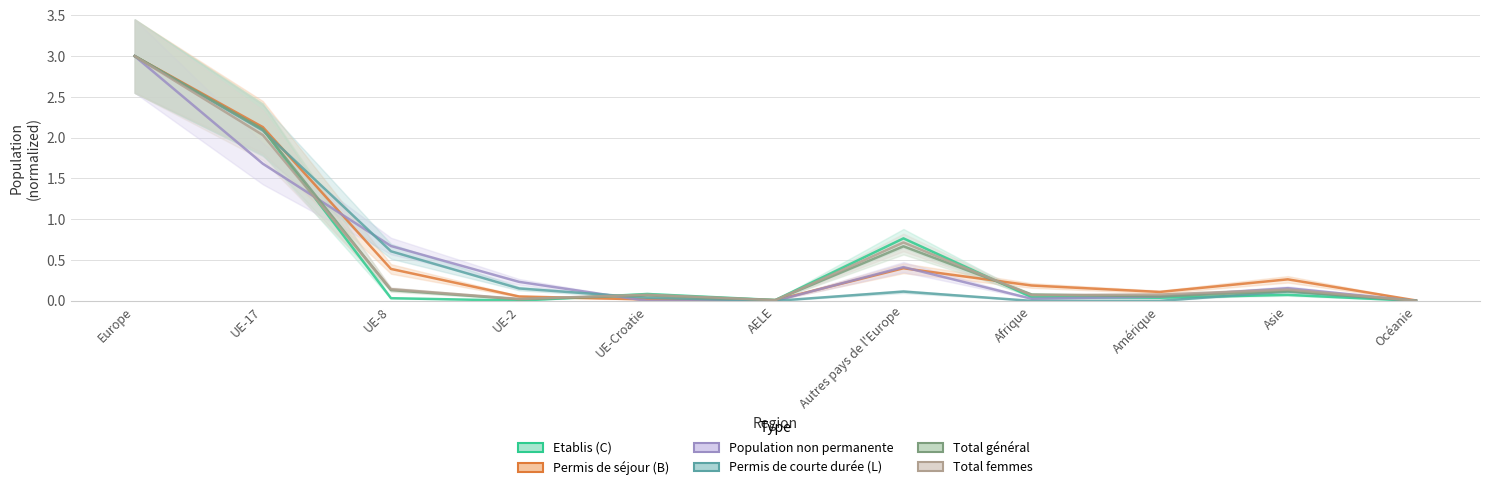

What are all the series names shown in the legend?

Etablis (C), Permis de séjour (B), Population non permanente, Permis de courte durée (L), Total général, Total femmes